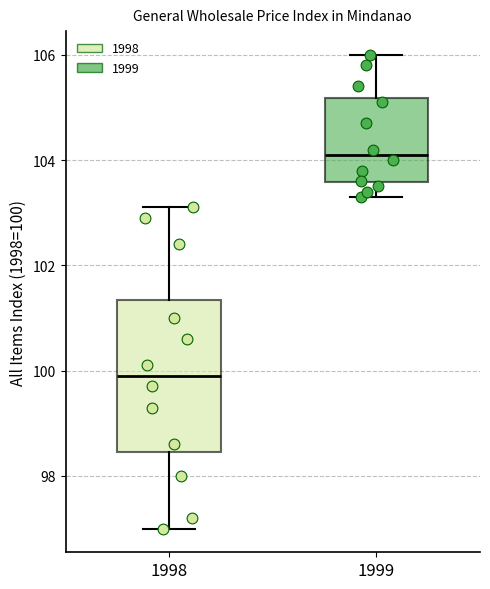

Reading left to right, read every box against the y-axis: the position of its median line, the range the box covers, and the ends of its whiskers. The values are not printed on the chart, so give them approximately, as read against the axis.

1998: median 100.0, box 98.4 to 101.4, whiskers 97.0 to 103.2
1999: median 104.2, box 103.6 to 105.2, whiskers 103.4 to 106.0